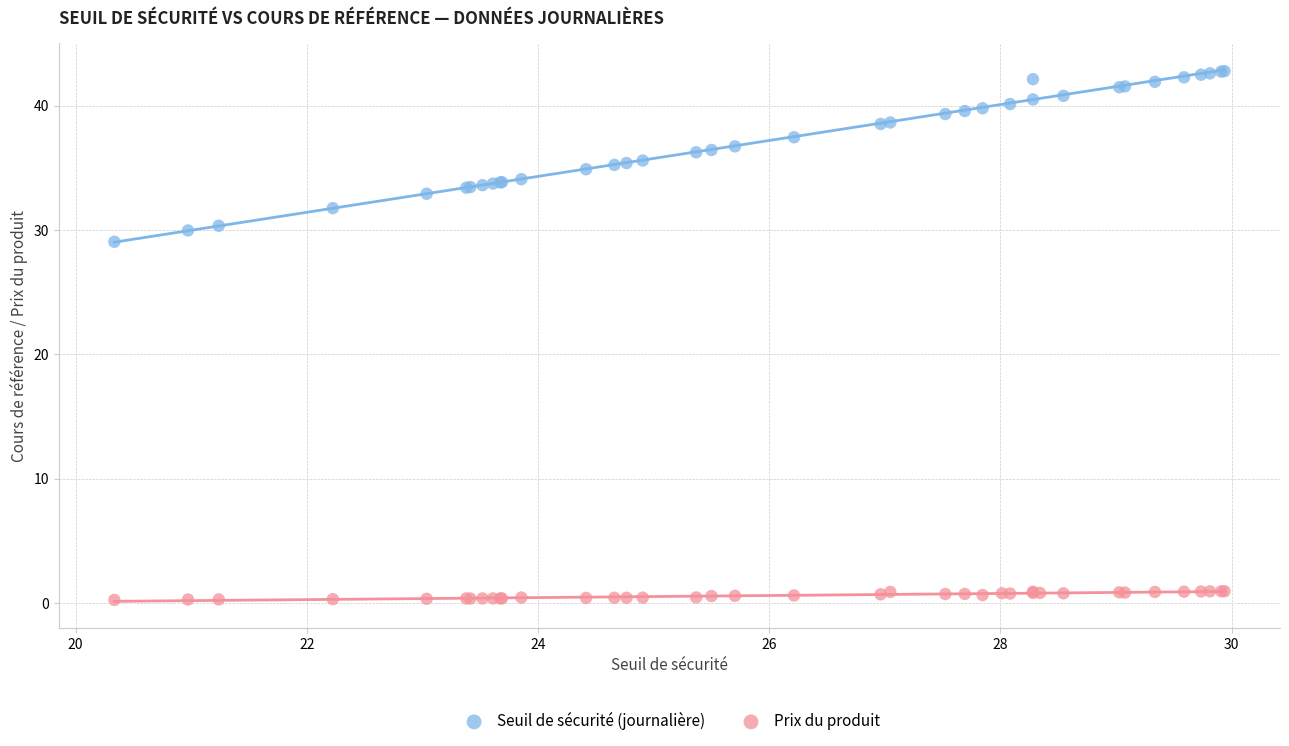

Which series reaches the maximum Y coordinate?

Seuil de sécurité (journalière)